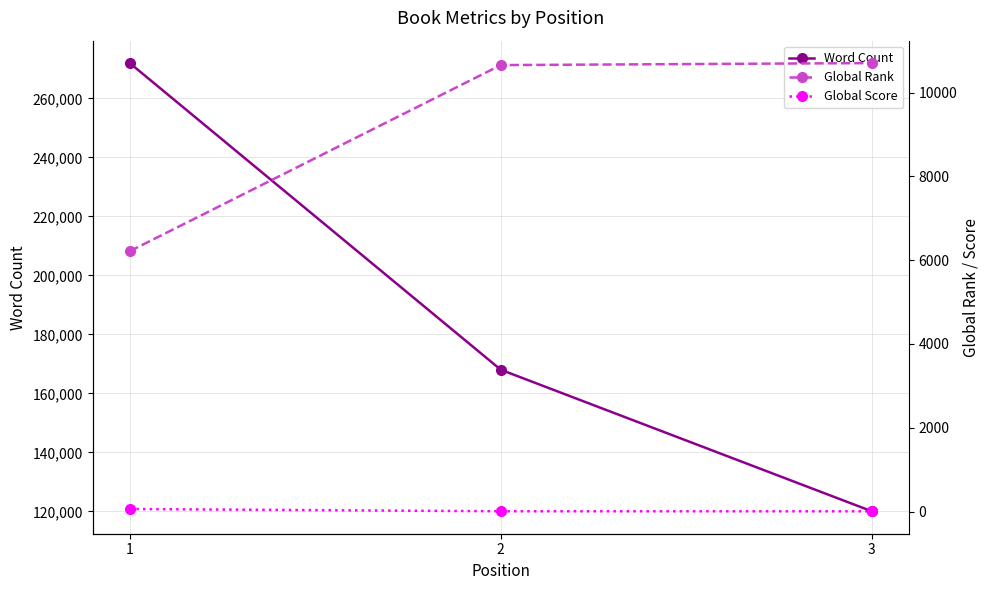

What is the minimum value for Global Rank?

6214